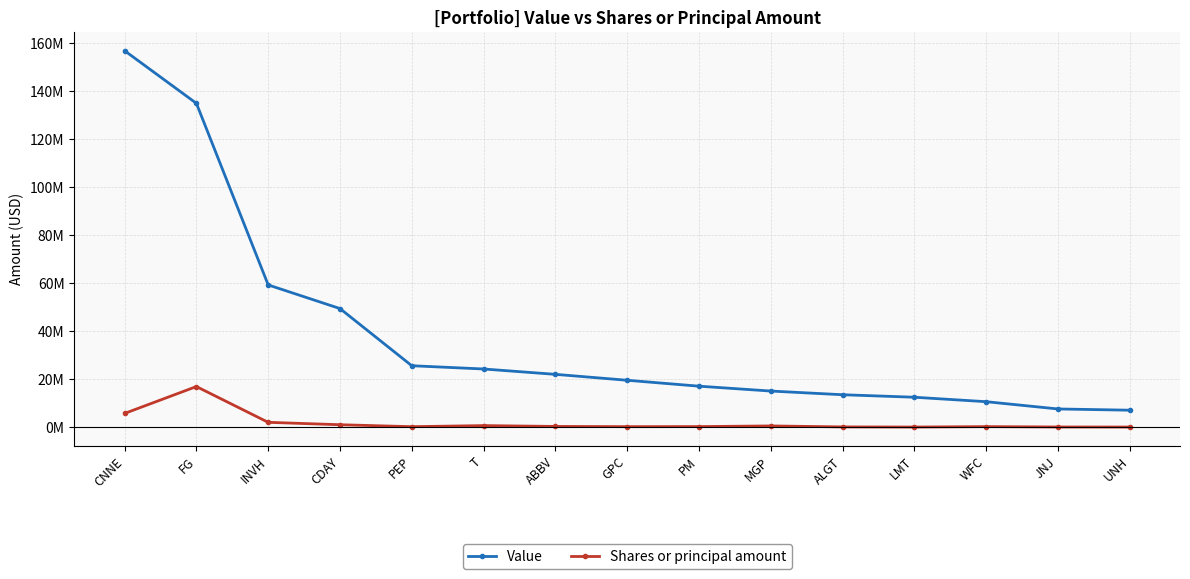

Rank the categories by Value value from highest to lowest.

CNNE, FG, INVH, CDAY, PEP, T, ABBV, GPC, PM, MGP, ALGT, LMT, WFC, JNJ, UNH